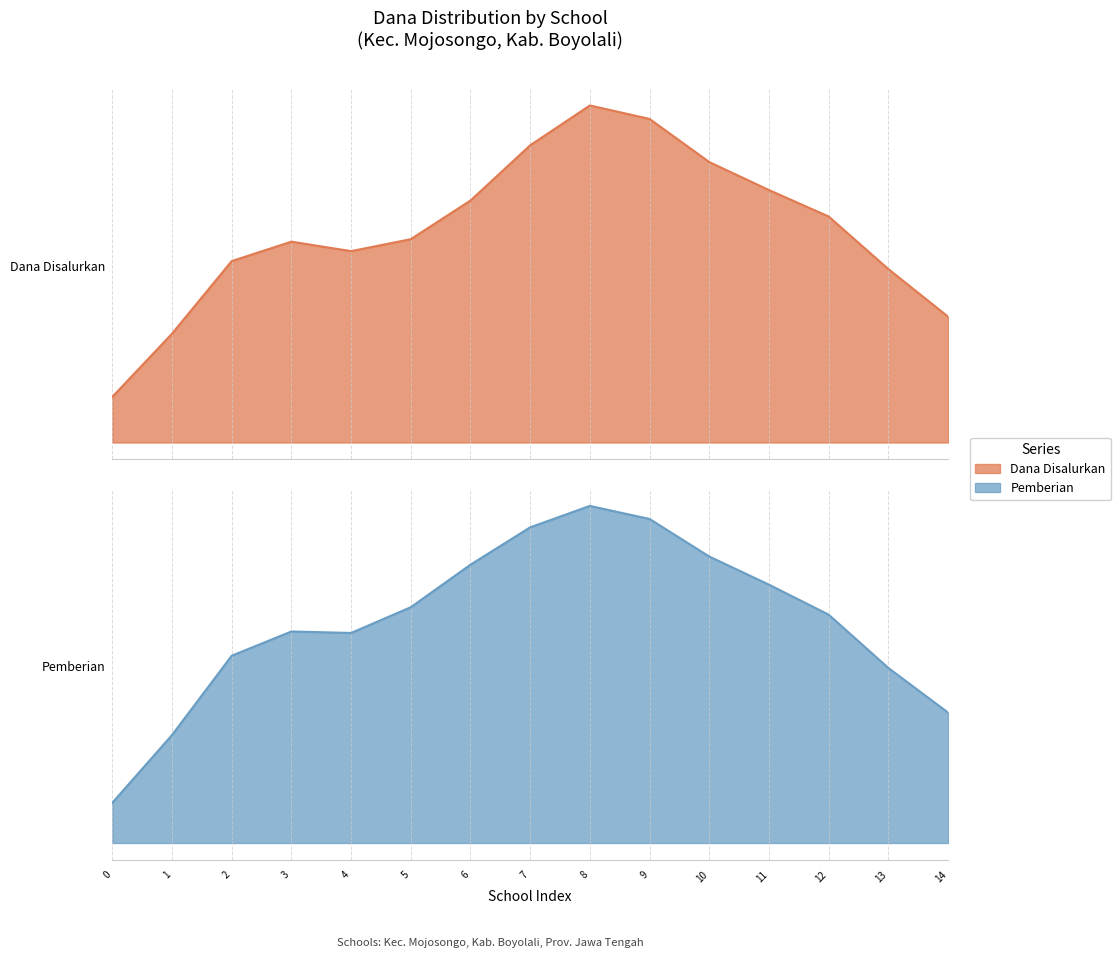

What is the value of the Dana Disalurkan point at the 13th from the left?

26550000